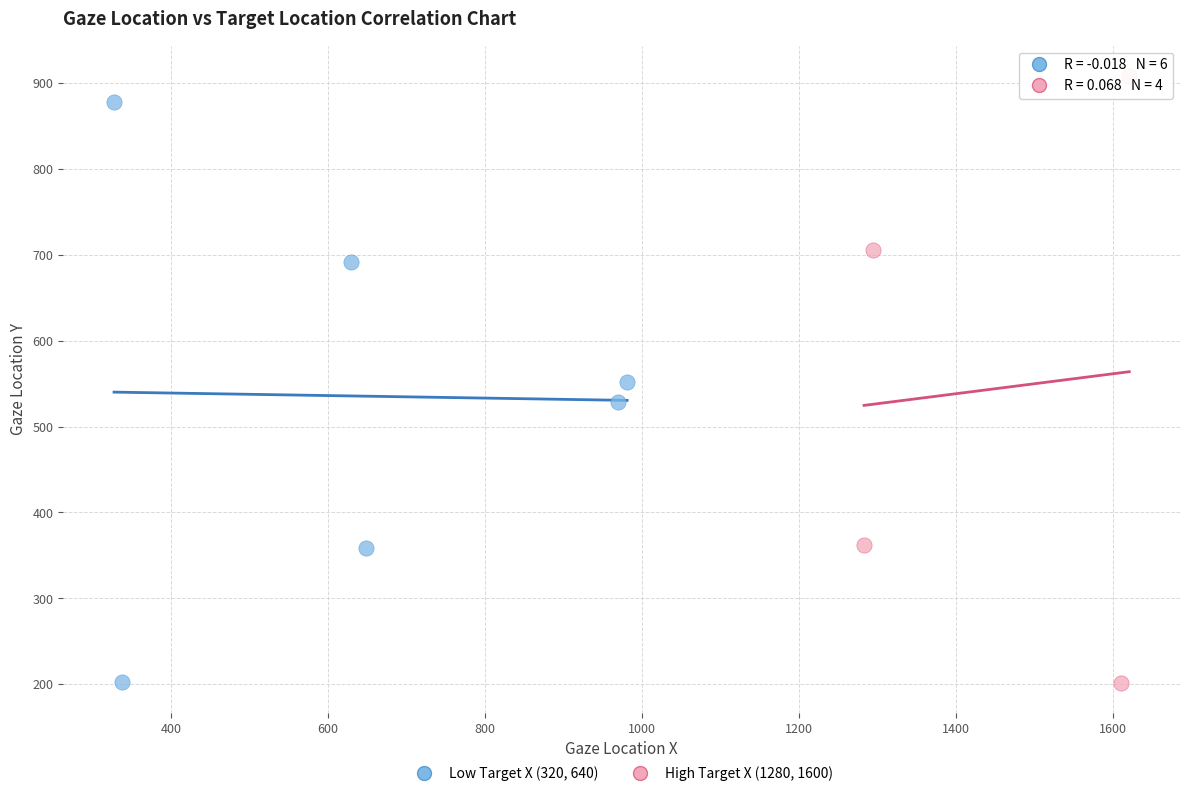

Which series has the widest spread of Y values?

High Target X (1280, 1600)